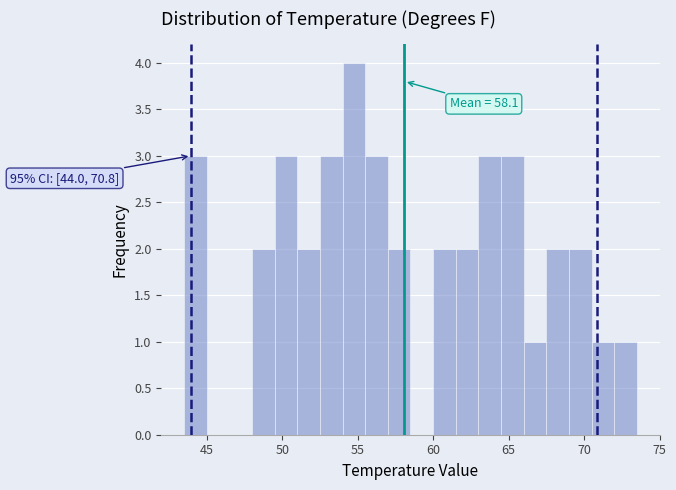

Around what value on the x-axis is the tallest bar? Give the approximate position of its centre, as read against the axis.

55.0